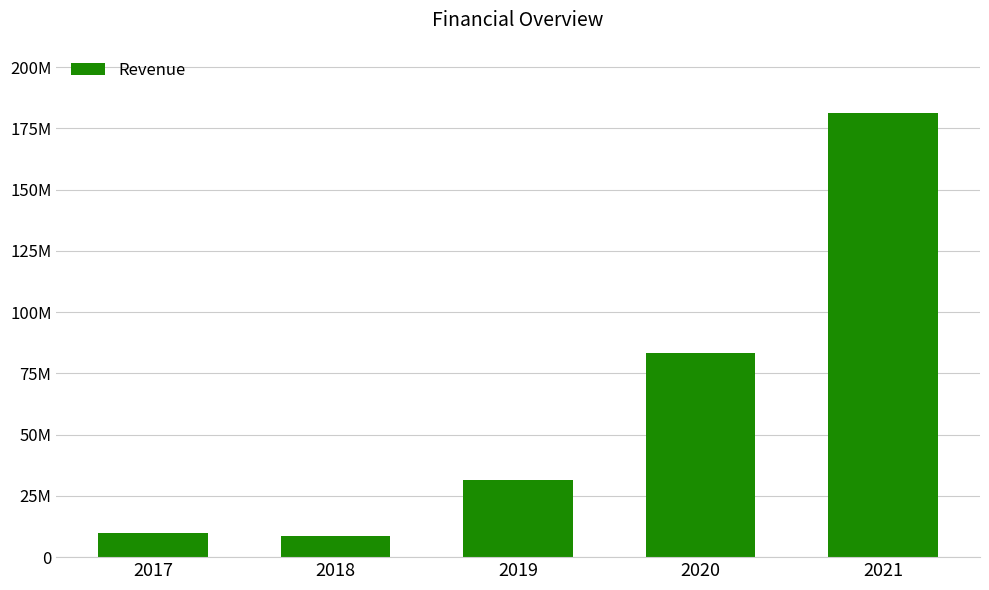

Does the chart contain any negative values?

No